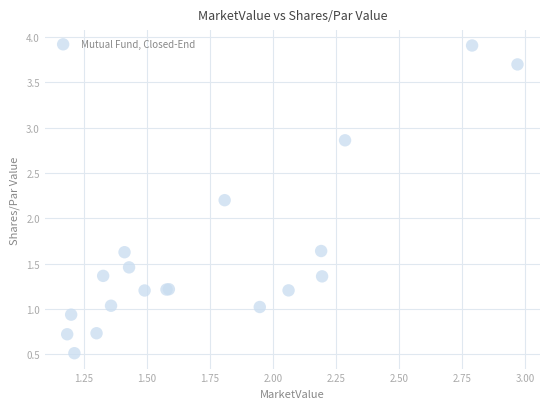

What Y value in the scatter plot is closest to 2?

2.2